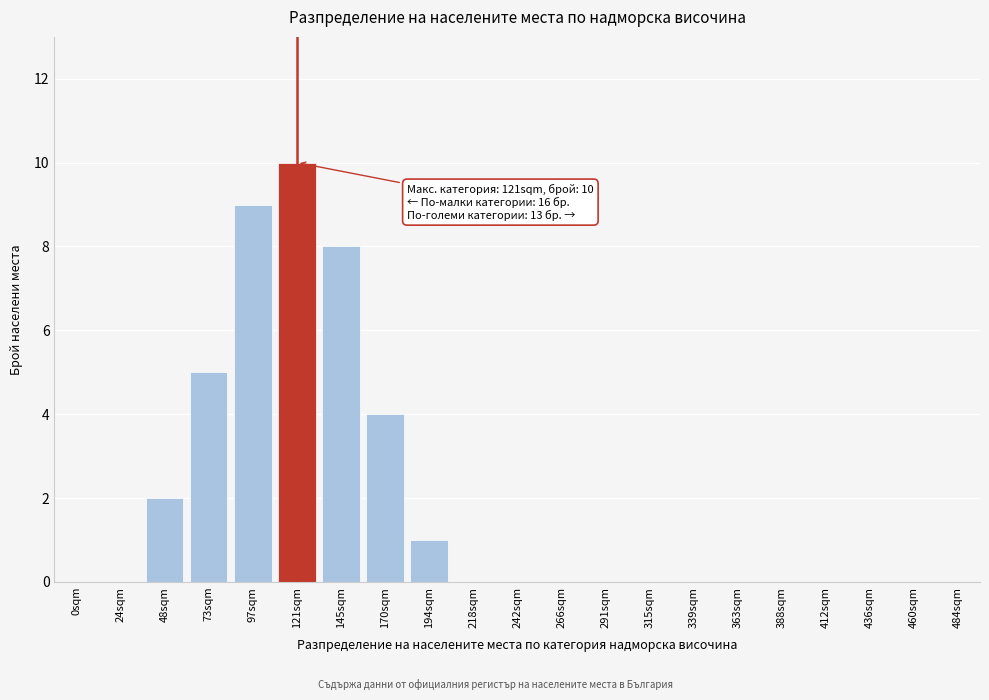

Reading left to right, transcribe all the data shown in this chart.

0sqm=0	24sqm=0	48sqm=2	73sqm=5	97sqm=9	121sqm=10	145sqm=8	170sqm=4	194sqm=1	218sqm=0	242sqm=0	266sqm=0	291sqm=0	315sqm=0	339sqm=0	363sqm=0	388sqm=0	412sqm=0	436sqm=0	460sqm=0	484sqm=0